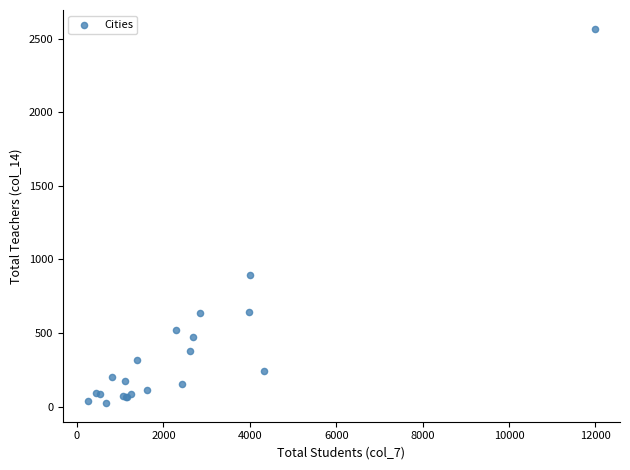

What Y value in the scatter plot is closest to 1295?

895